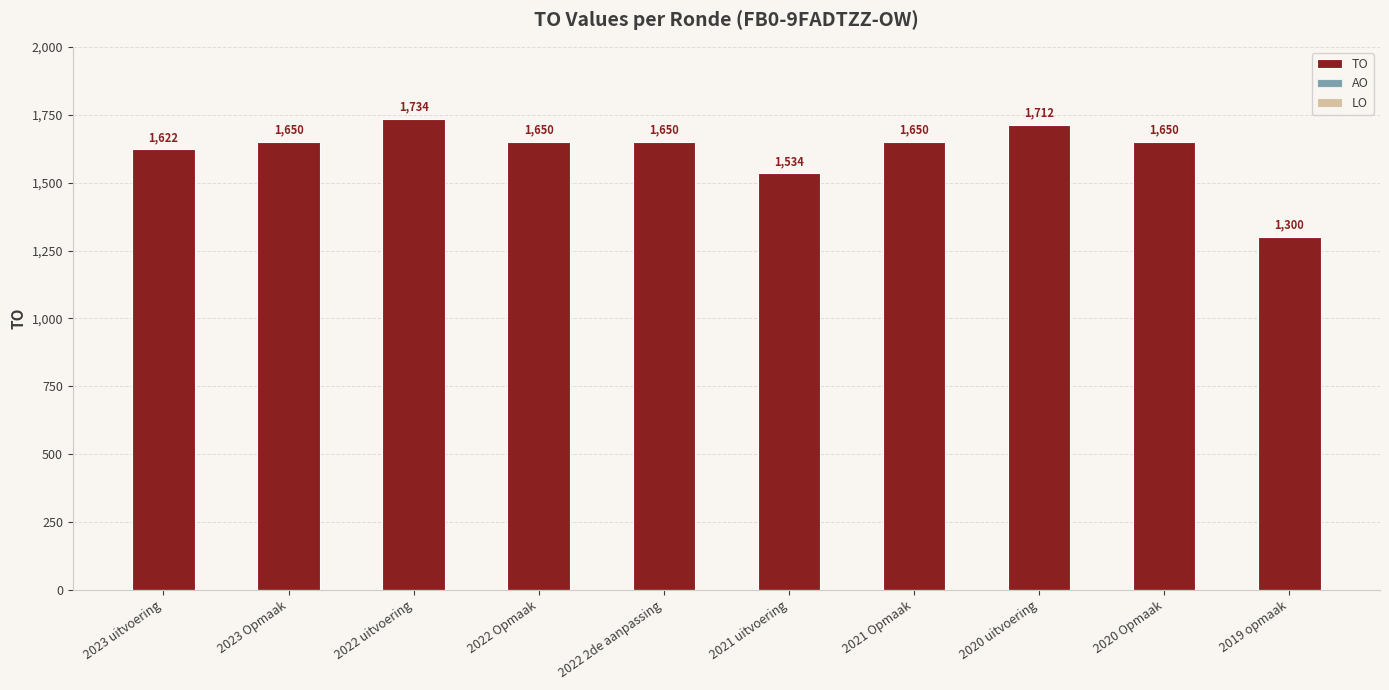

Is it true that the value at 2023 Opmaak is 888?

False